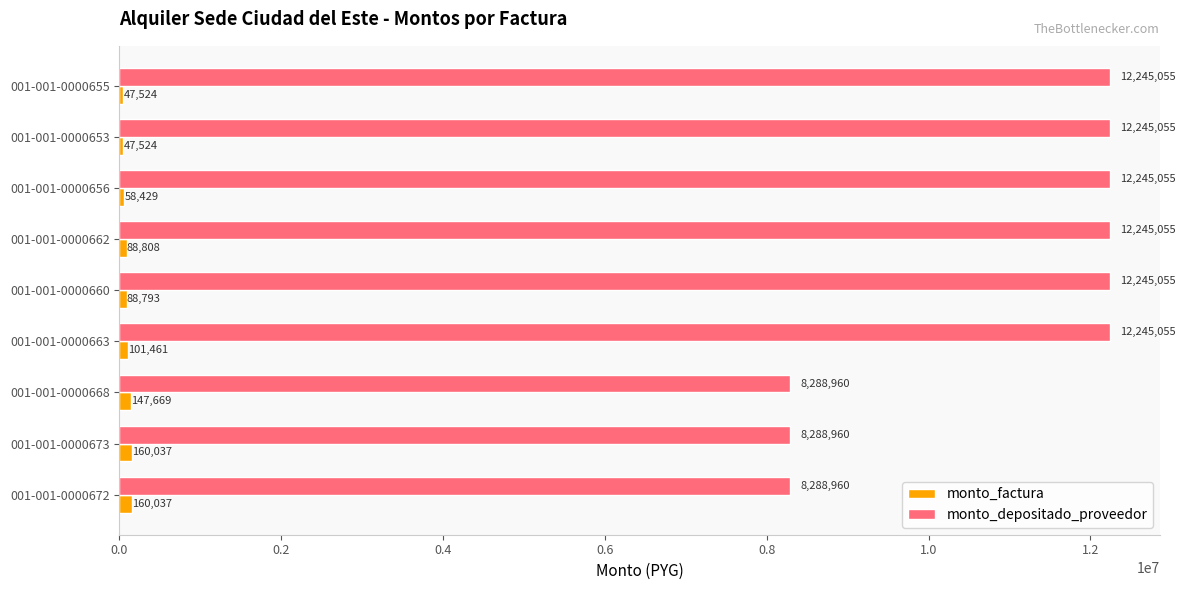

Which series has the largest total across all categories?

monto_depositado_proveedor